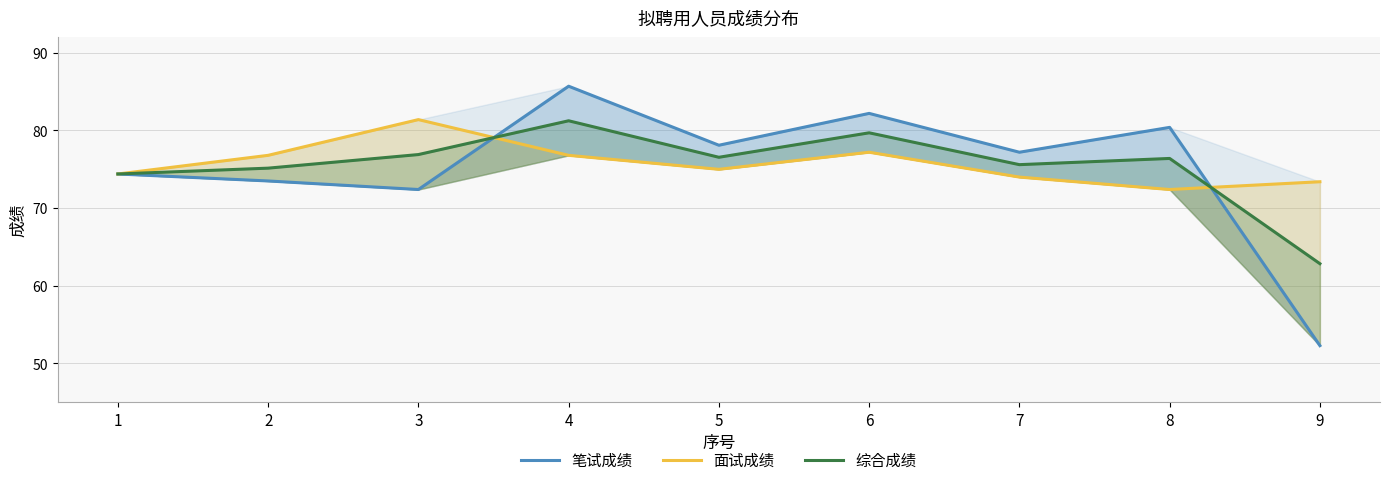

Reading left to right, transcribe all the data shown in this chart.

笔试成绩: 74.4	73.5	72.4	85.7	78.1	82.2	77.2	80.4	52.3
面试成绩: 74.4	76.8	81.4	76.8	75.0	77.2	74.0	72.4	73.4
综合成绩: 74.4	75.2	76.9	81.2	76.5	79.7	75.6	76.4	62.9